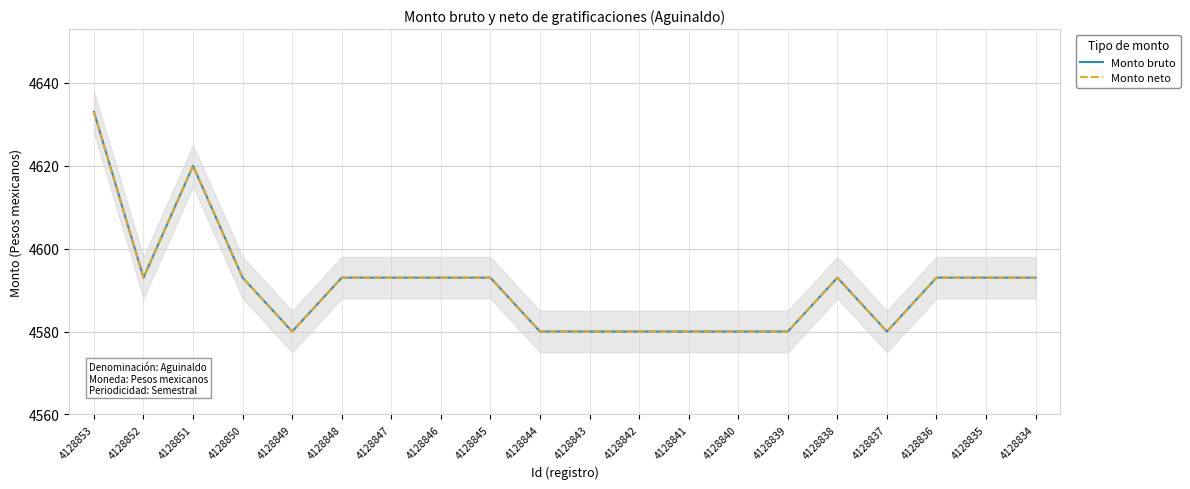

True or false: Monto neto and Monto bruto intersect in this chart.

False